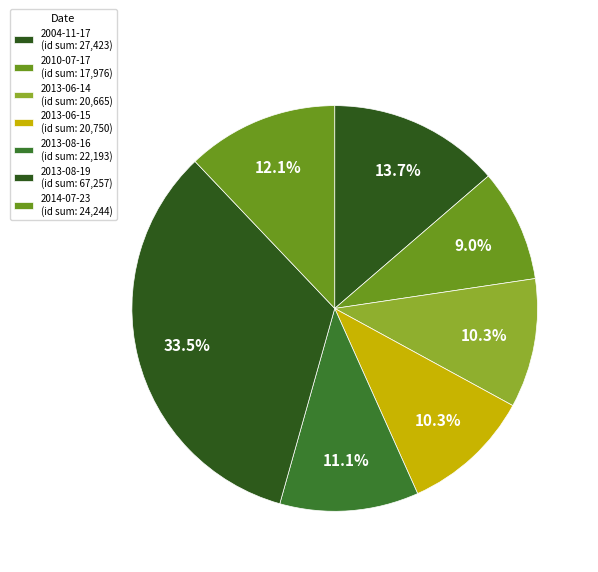

Count the number of slices in the pie.

7